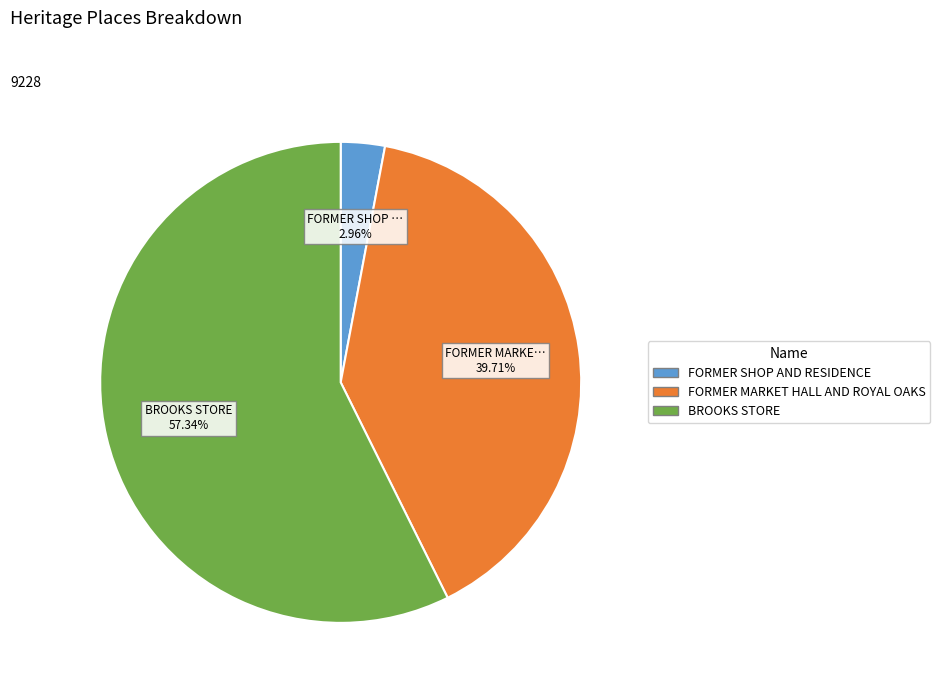

True or false: FORMER MARKET HALL AND ROYAL OAKS accounts for 46% of the total.

False